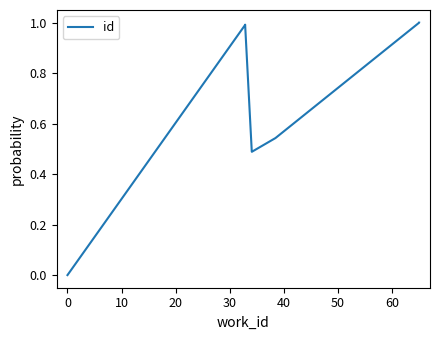

What position from the right is 10?

8